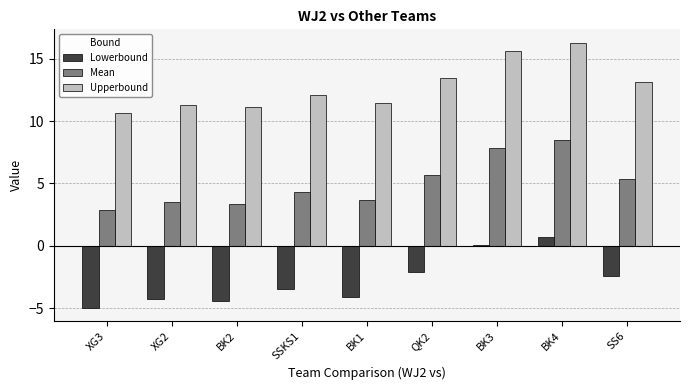

What is the approximate value of Upperbound at BK2?

11.1